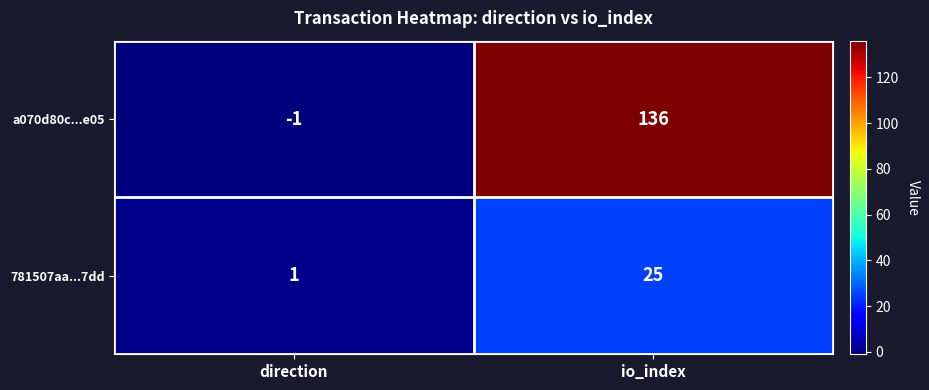

What is the difference between the maximum and minimum values in the 781507aa...7dd series?

24